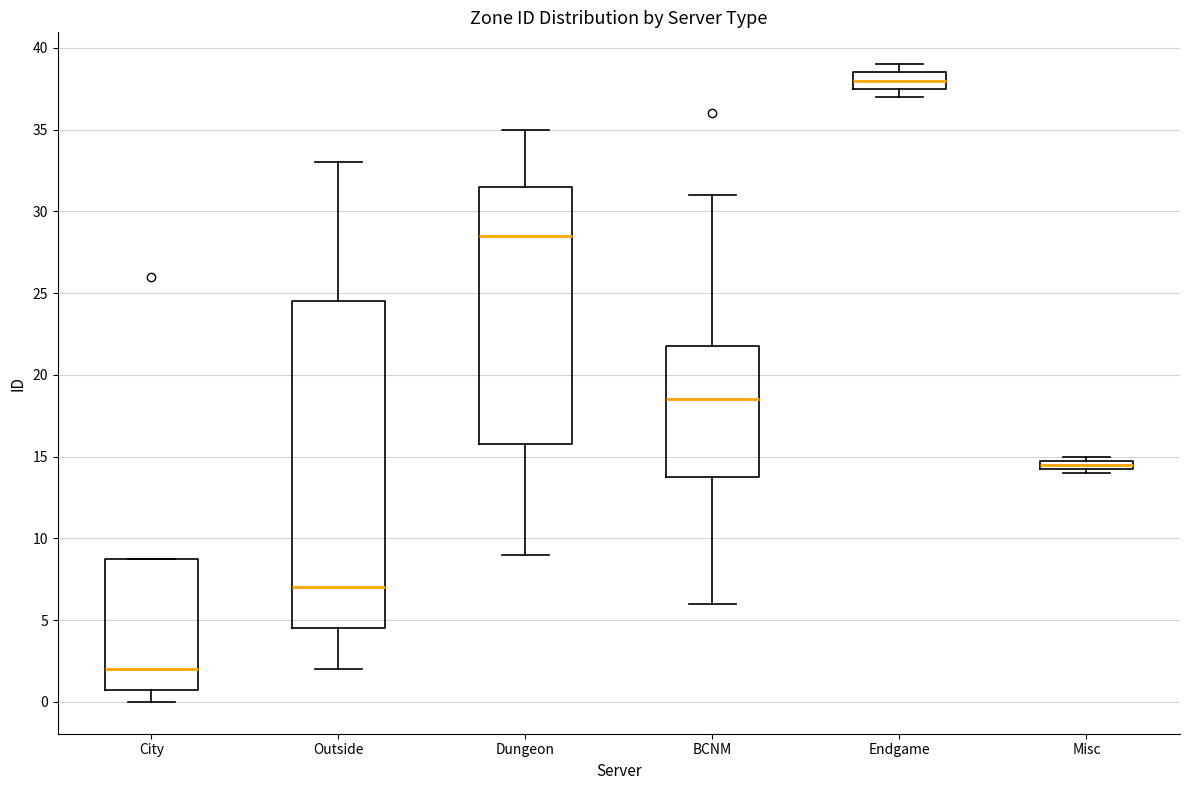

Which box's median line is the highest?

Endgame